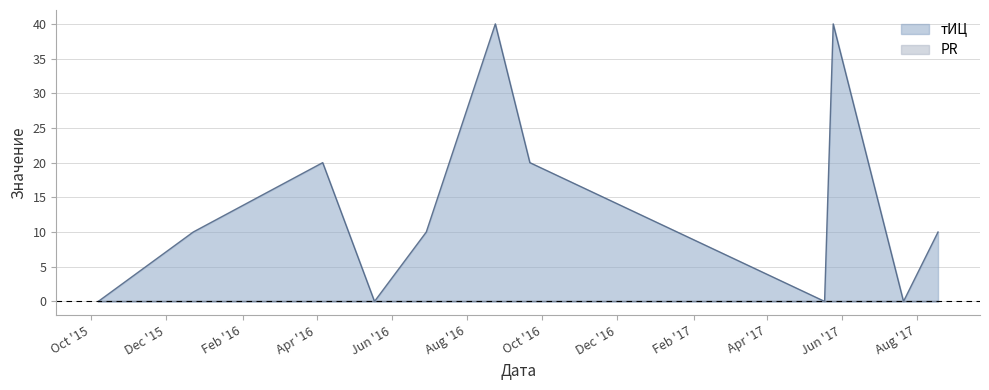

What is the value of the тИЦ line point at the 3rd from the left?

20